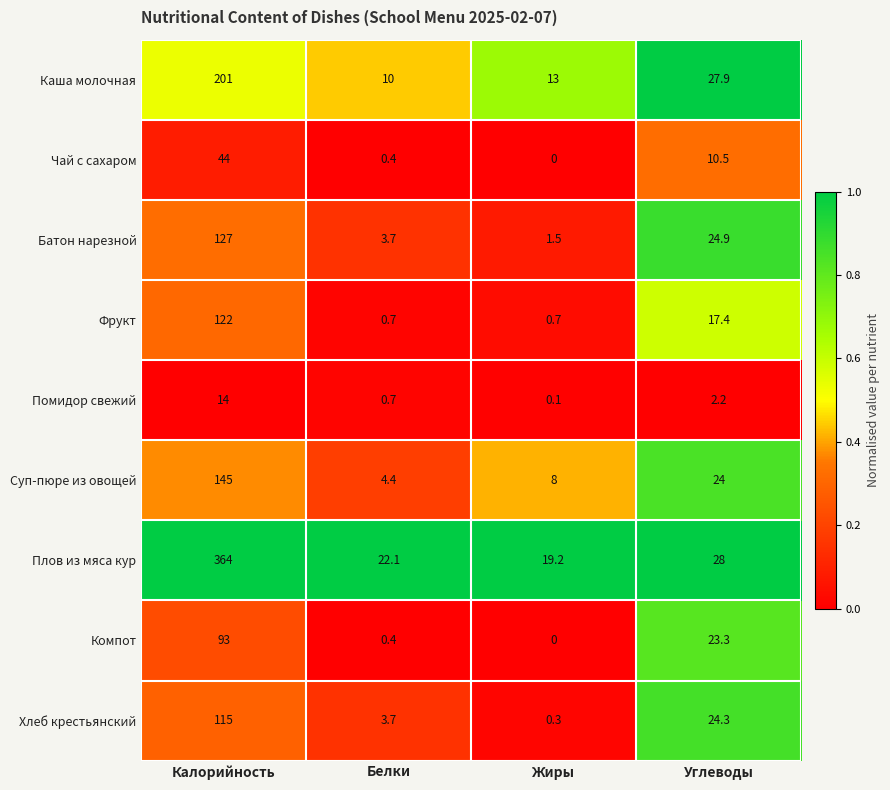

What is the maximum value shown in the chart?

364.0